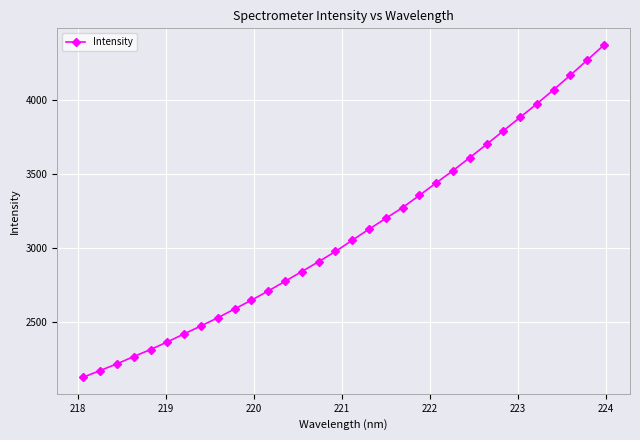

What is the value of the 13th point from the left?

2776.8